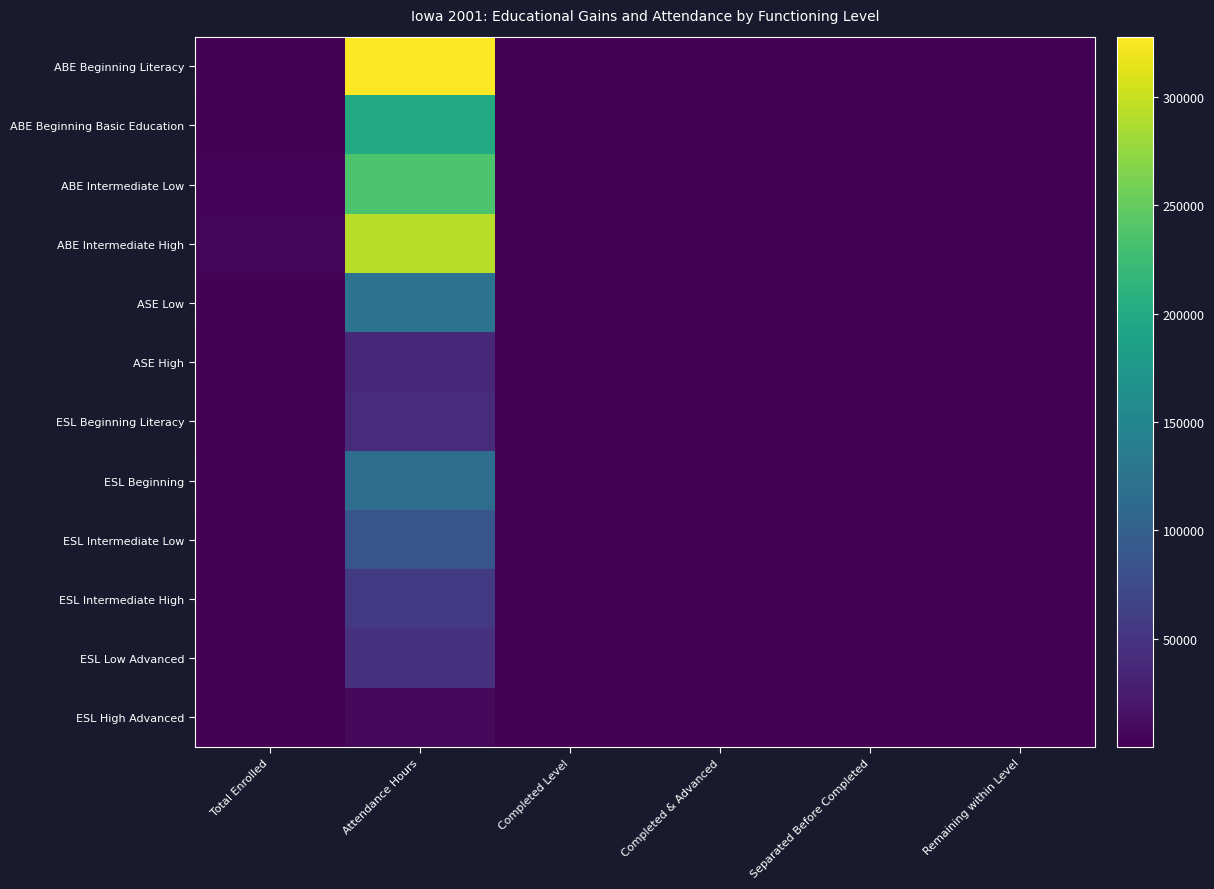

What is the minimum value shown in the chart?

2